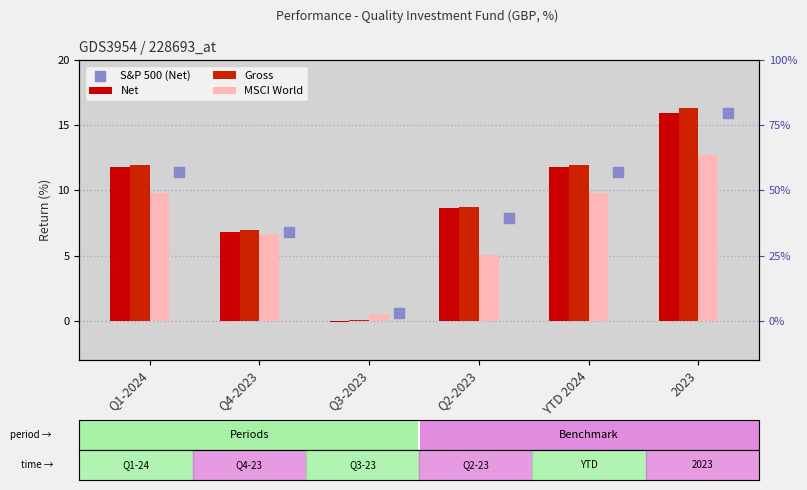

What is the total value across all series at Q1-2024?

45.1